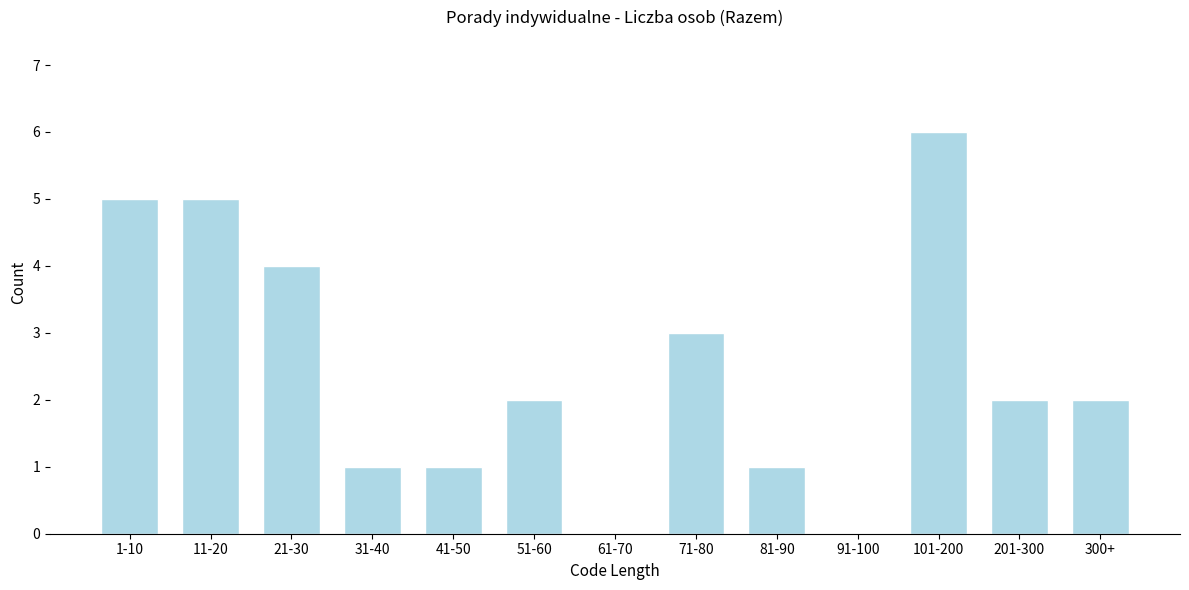

Reading right to left, what are all the values shown in this chart?

300+=2	201-300=2	101-200=6	91-100=0	81-90=1	71-80=3	61-70=0	51-60=2	41-50=1	31-40=1	21-30=4	11-20=5	1-10=5